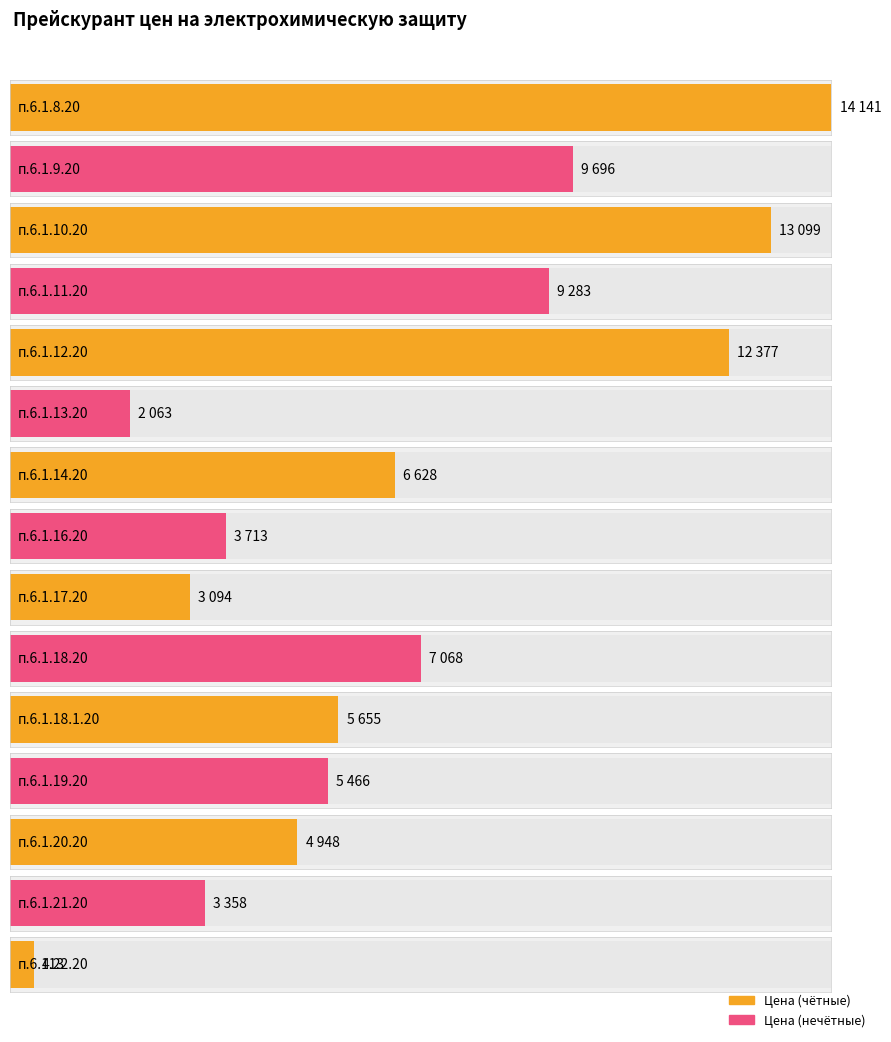

List the labels in order of value, smallest first.

п.6.1.22.20, п.6.1.13.20, п.6.1.17.20, п.6.1.21.20, п.6.1.16.20, п.6.1.20.20, п.6.1.19.20, п.6.1.18.1.20, п.6.1.14.20, п.6.1.18.20, п.6.1.11.20, п.6.1.9.20, п.6.1.12.20, п.6.1.10.20, п.6.1.8.20